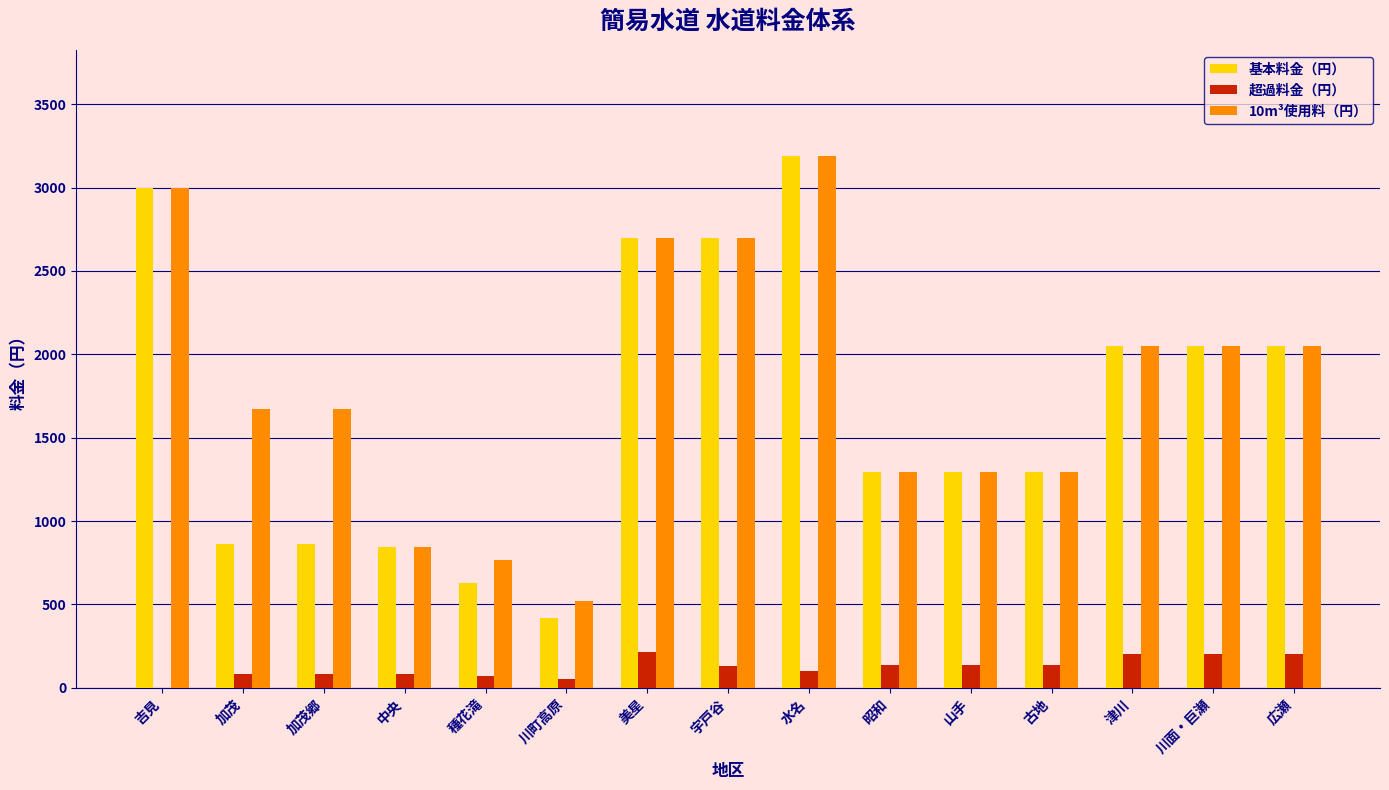

What is the average value of the 超過料金（円） series?

123.3